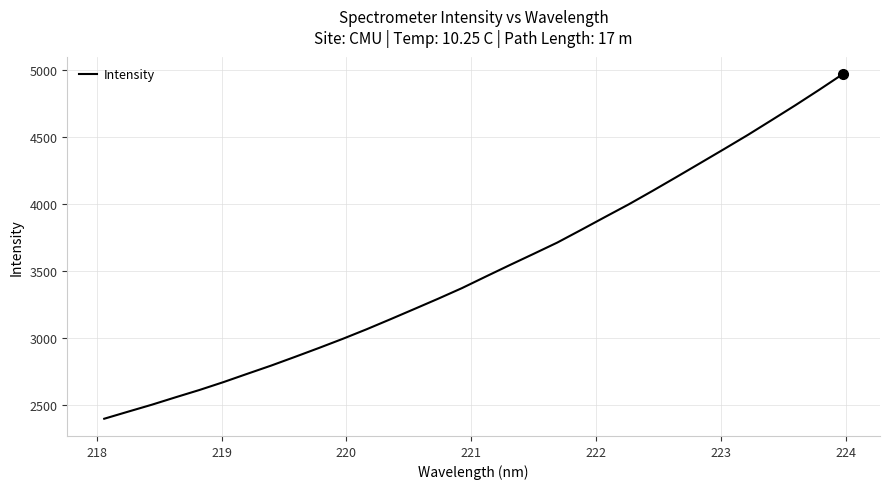

What is the minimum value shown in the chart?

2395.0